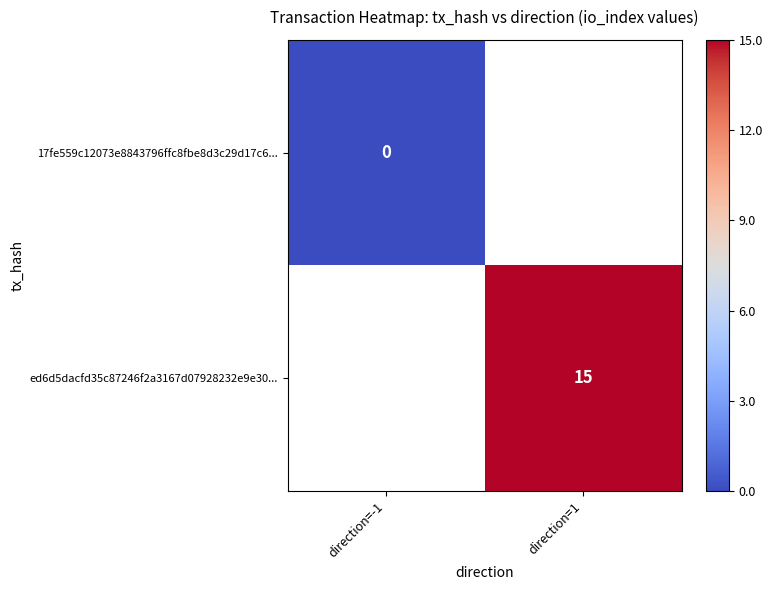

At how many categories does at least one series exceed 8?

1